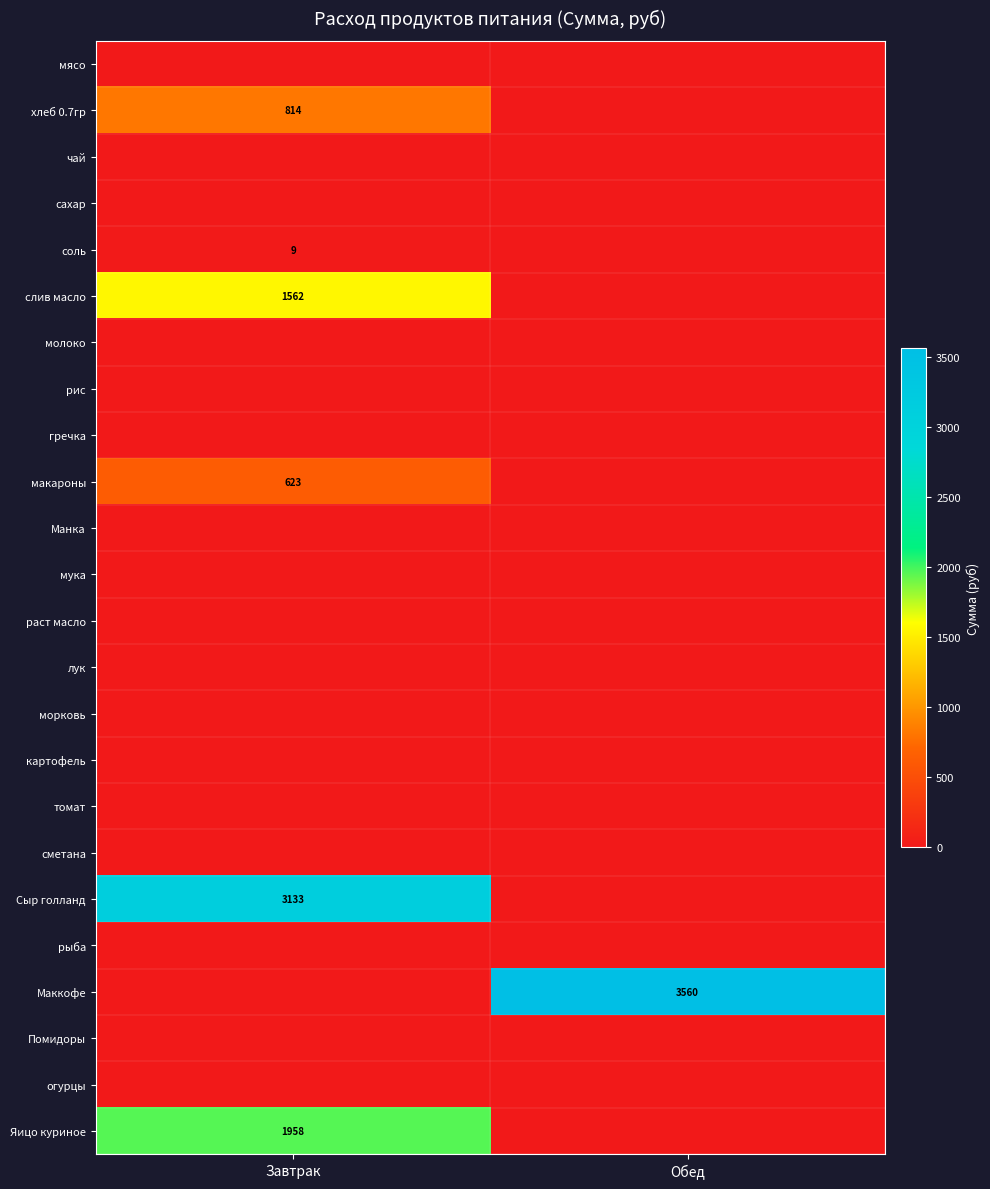

The value of Яицо куриное at Завтрак is 1958. True or false?

True